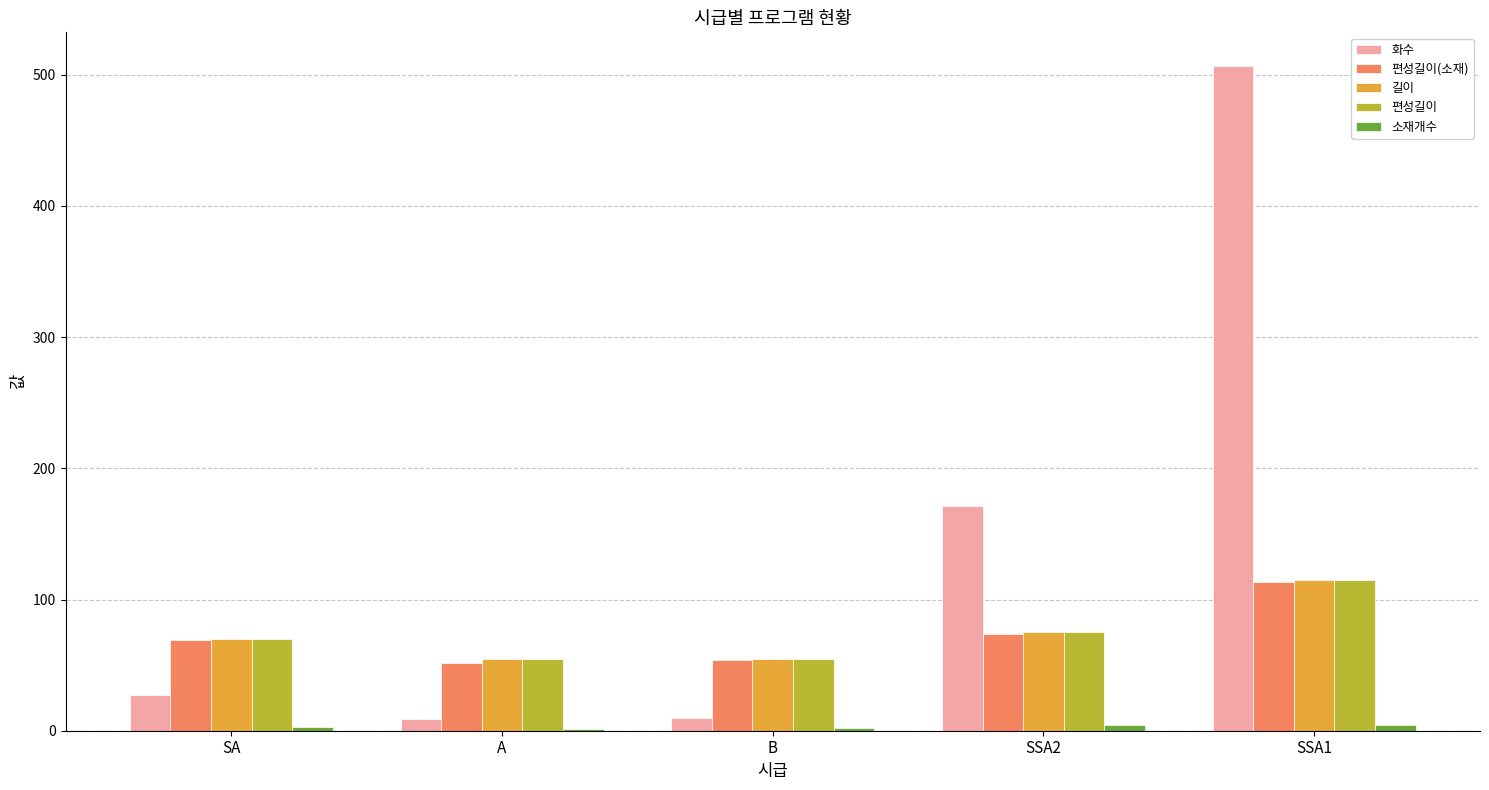

What is the highest value of the 화수 series?

507